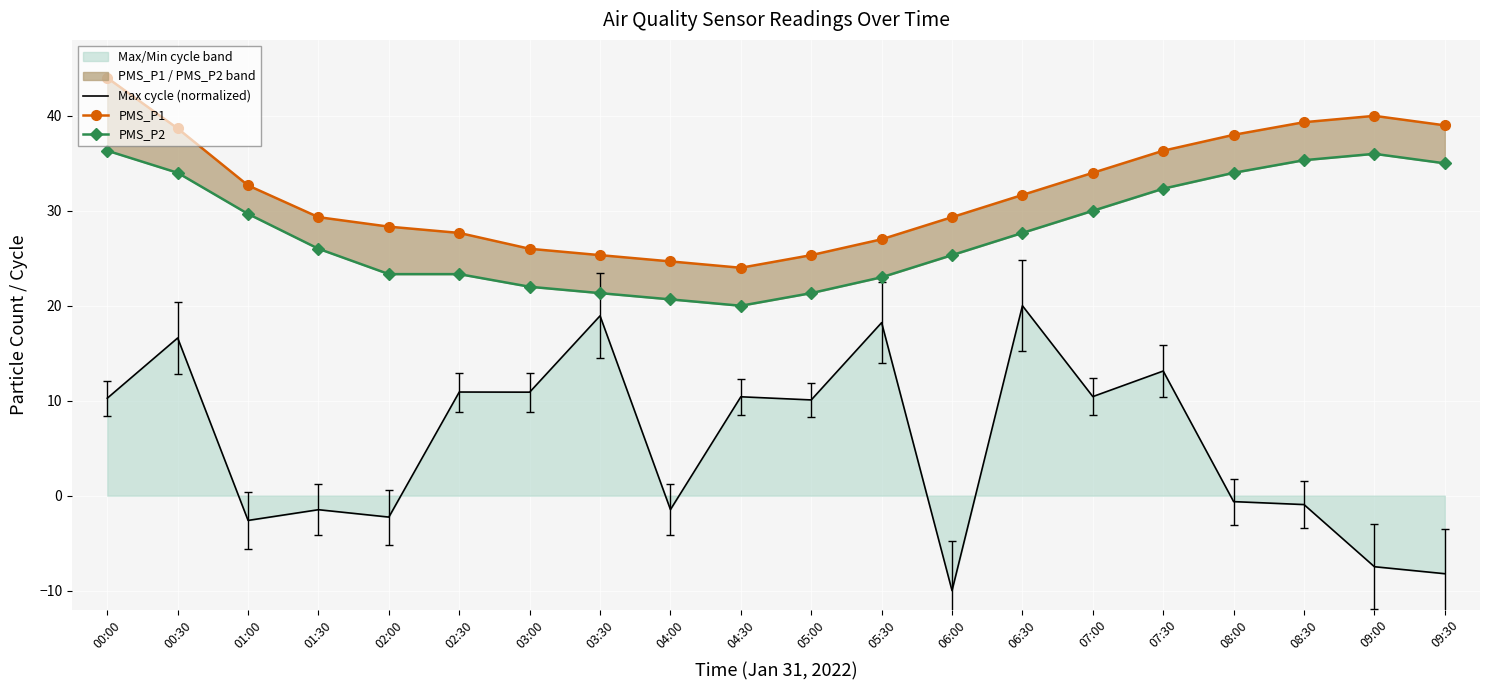

What is the sum of the Max cycle (normalized) values at 02:30 and 00:30?

27.5